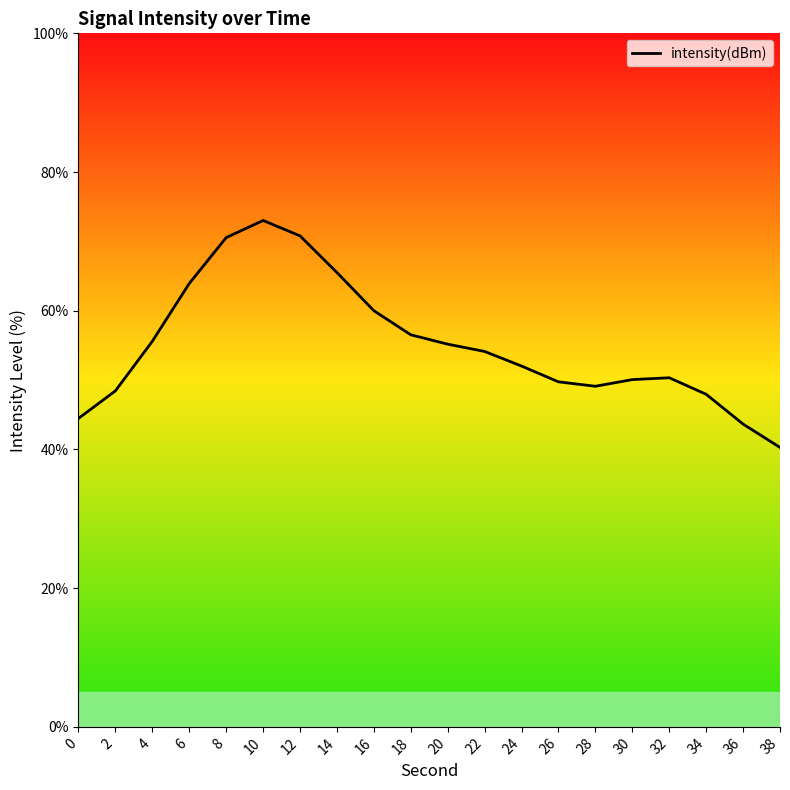

How many points are lower than both their immediate neighbors (excluding endpoints)?

1